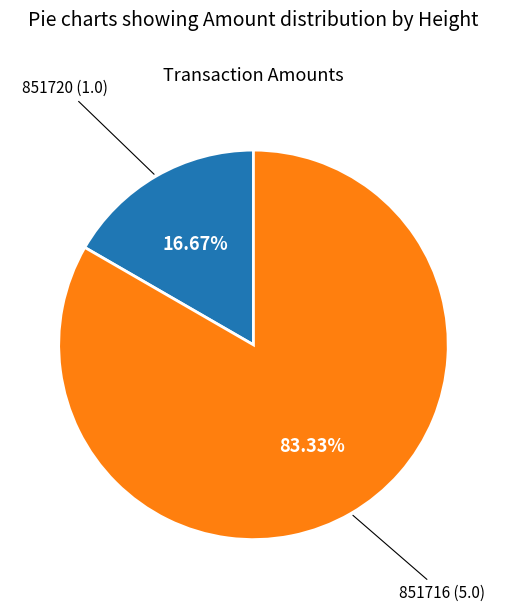

To the nearest percent, what is the difference between the 851720 and 851716 slice percentages?

67%